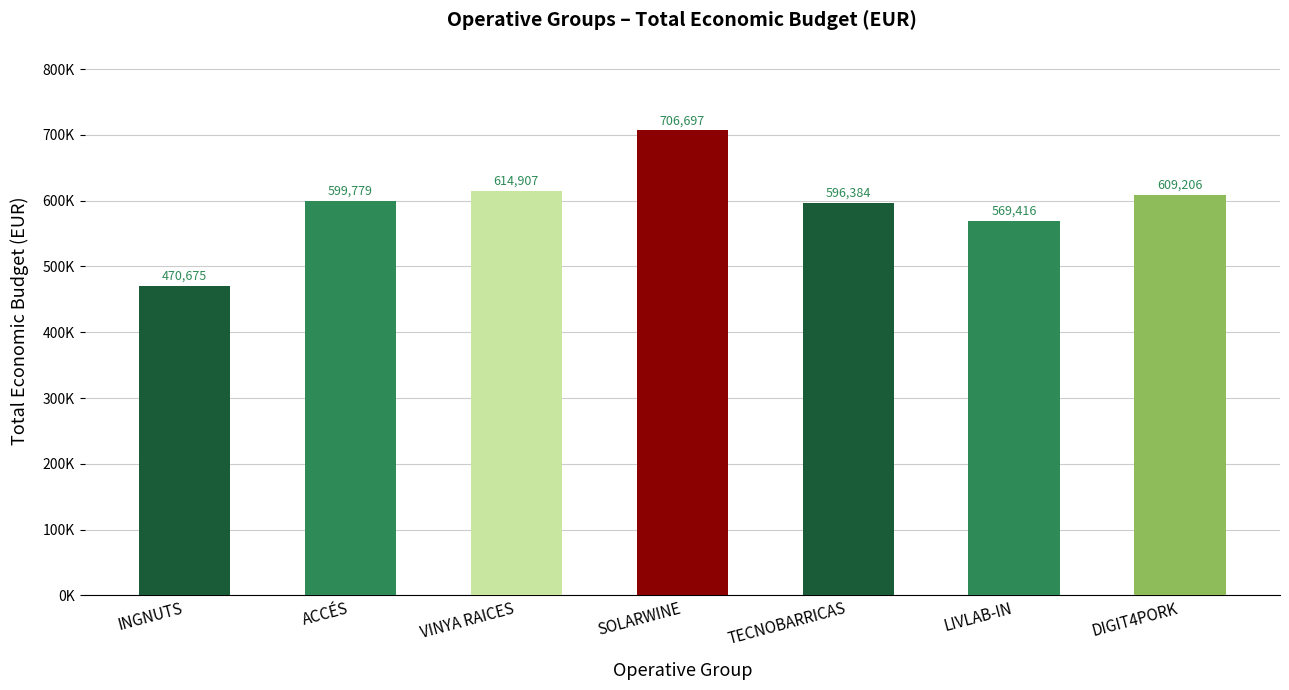

The value at DIGIT4PORK is 609206. True or false?

True